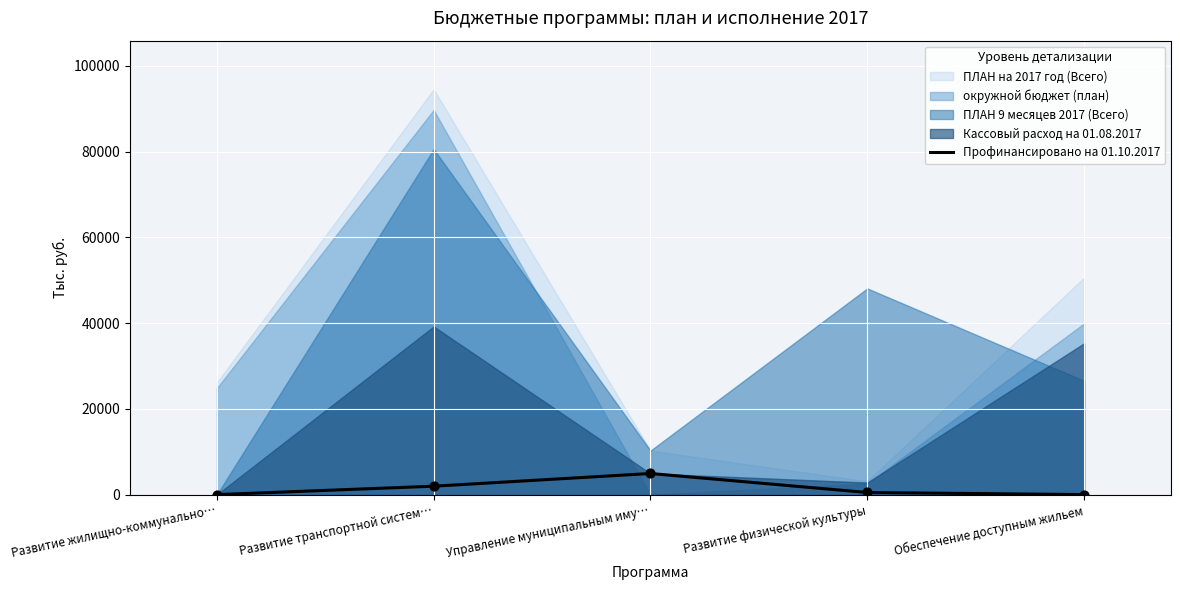

Which has a higher value, Развитие транспортной систем… or Обеспечение доступным жильем?

Развитие транспортной систем…